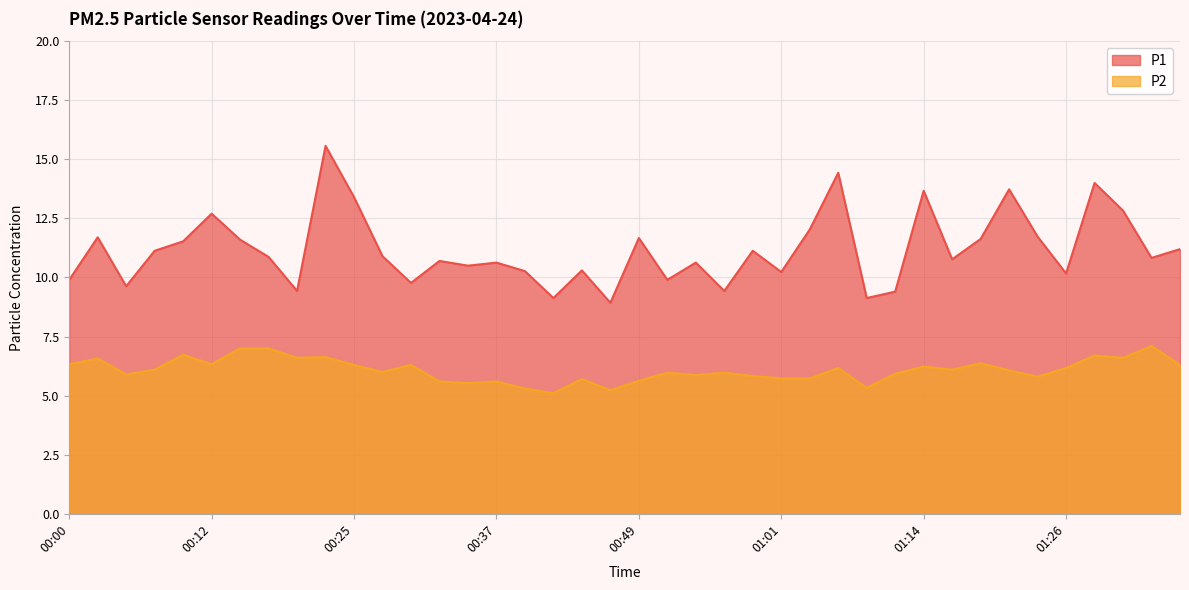

How many lines are shown in the chart?

2